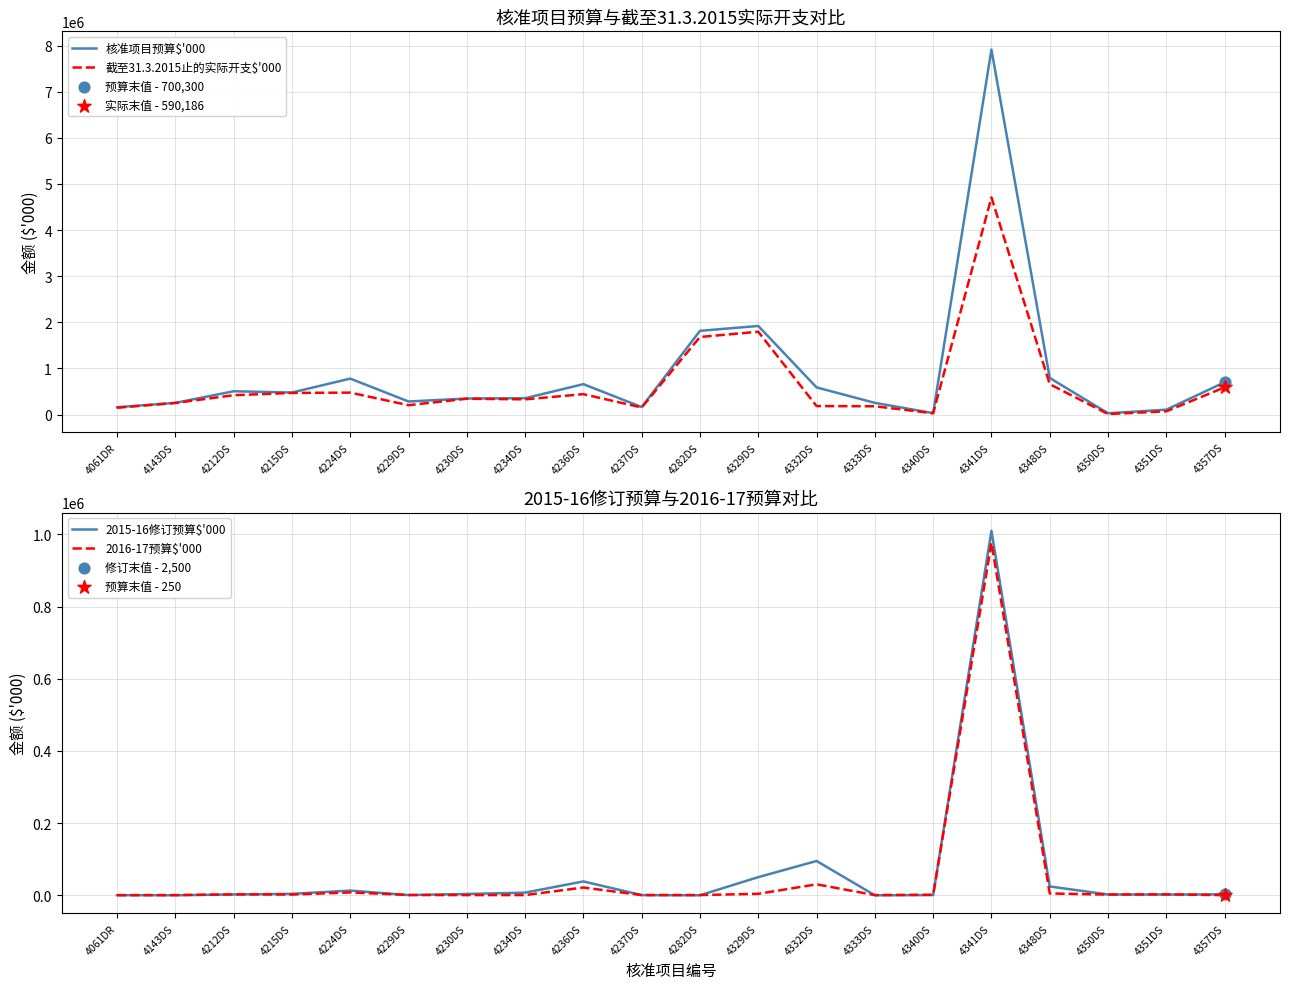

At which category is the sum across all series the highest?

4341DS